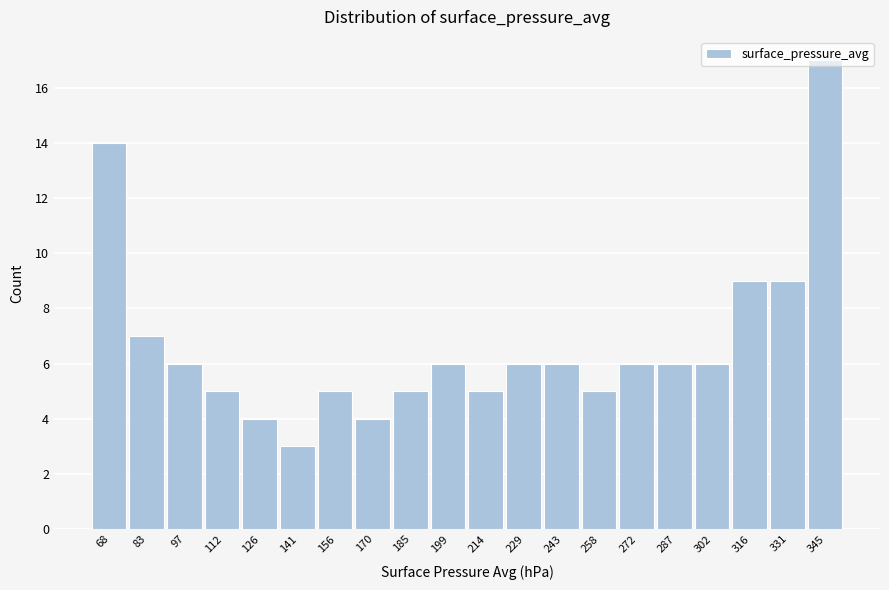

The chart shows a value of 7 at 214. True or false?

False